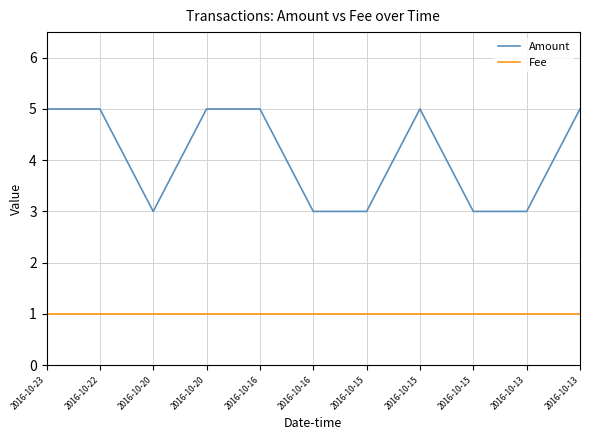

How many interior local peaks does the Amount series have?

1